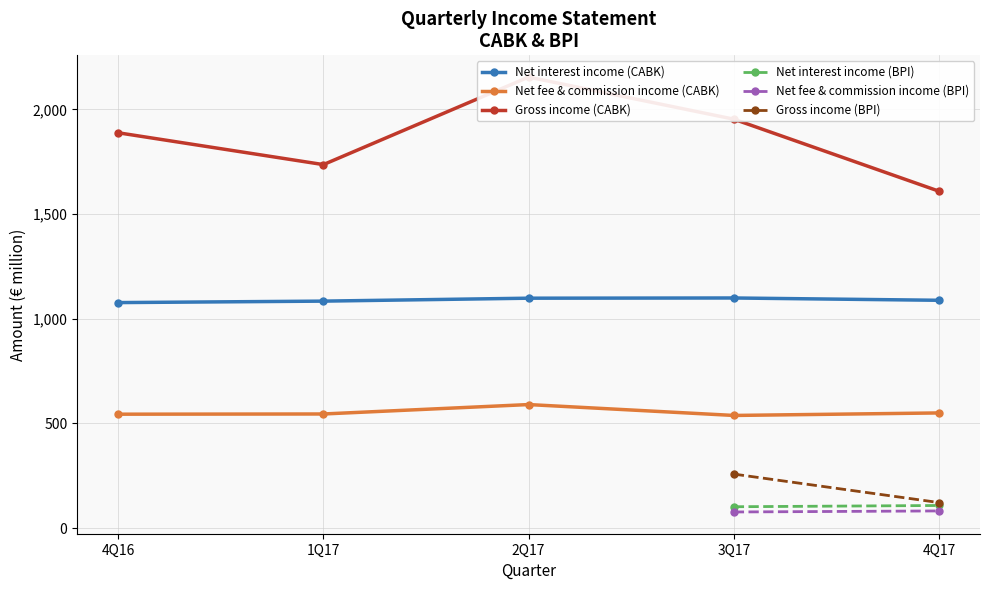

At which label does Net fee and commission income reach its minimum?

3Q17 BPI